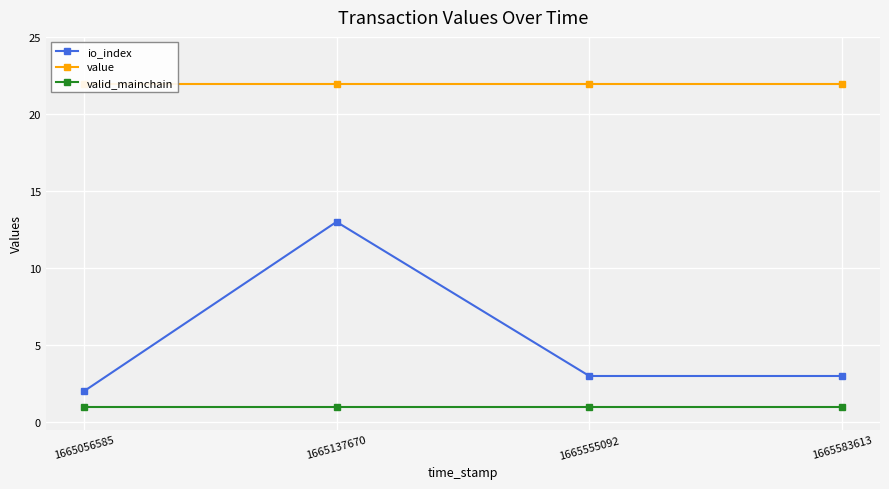

What is the value of the value point at the 4th from the left?

22.0